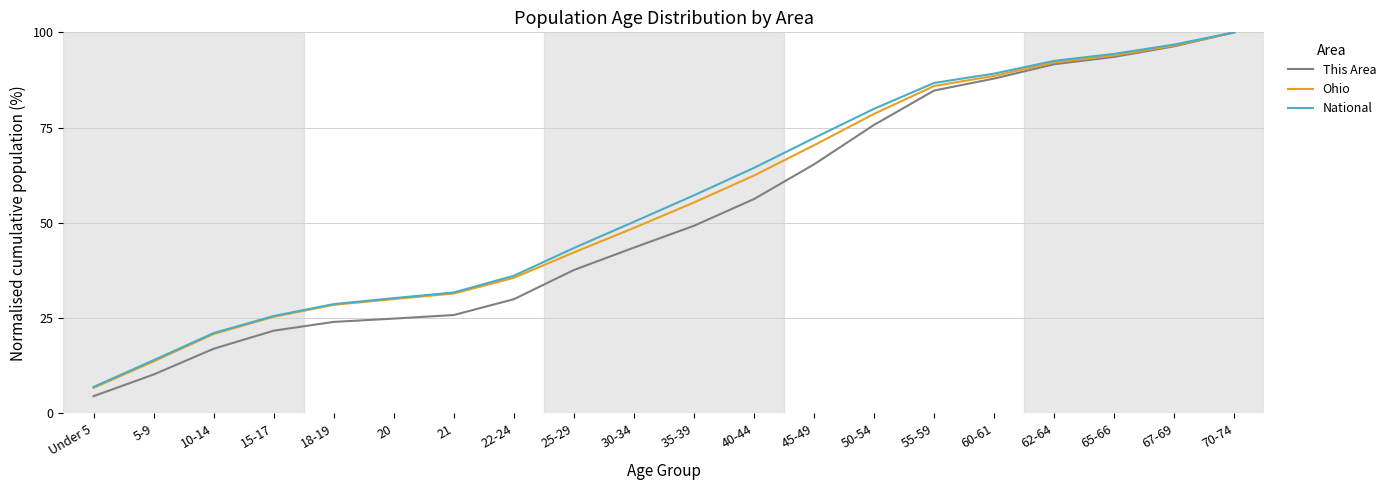

Read the This Area value at 18-19.

24.0